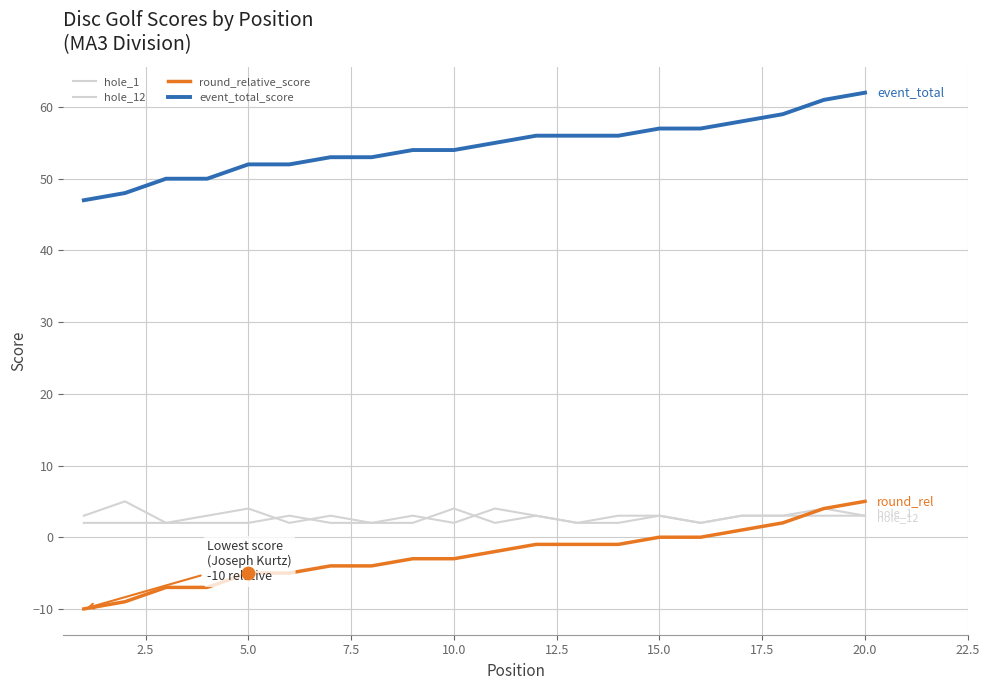

Is this an area chart (filled region under the line)?

No